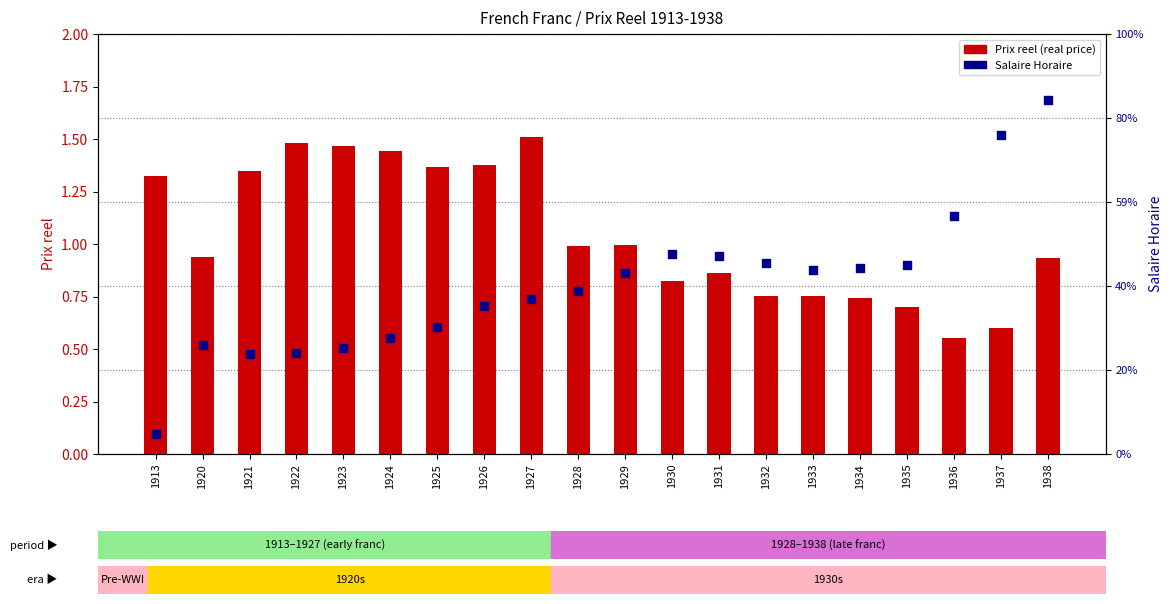

Which series has the largest Y range (max minus min)?

Salaire Horaire